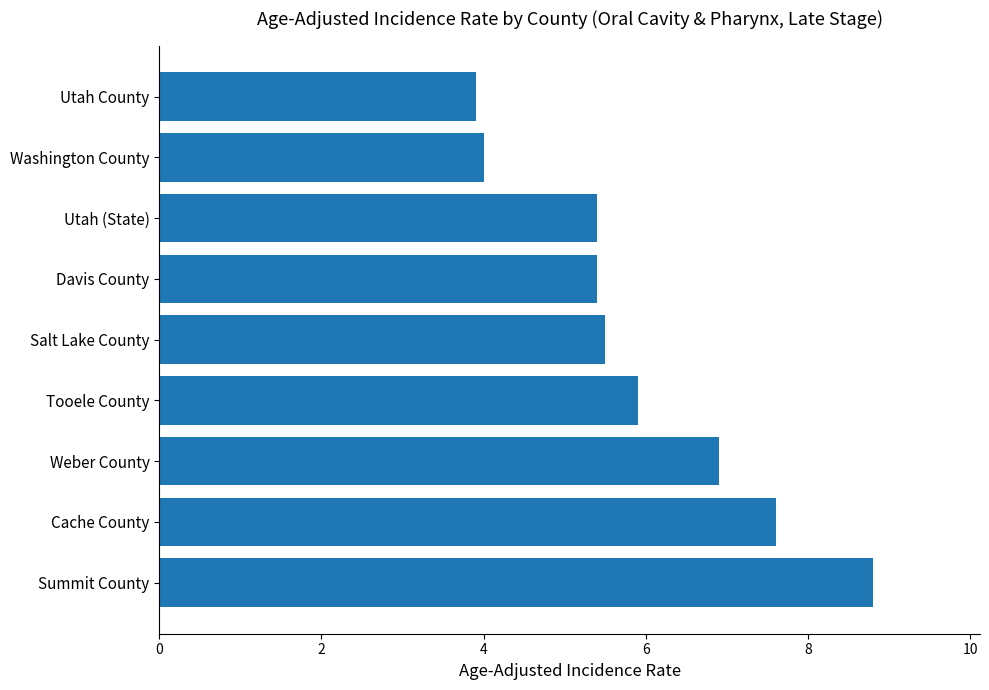

Reading bottom to top, extract all data points from this chart.

8.8	7.6	6.9	5.9	5.5	5.4	5.4	4.0	3.9